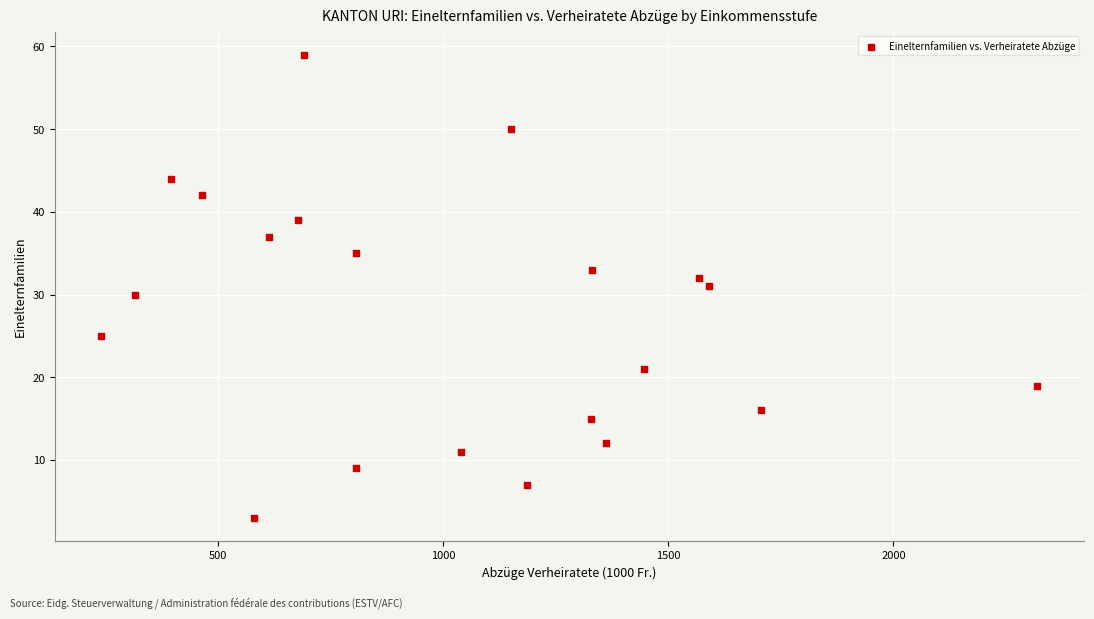

What is the range of Y values (max minus min)?

56